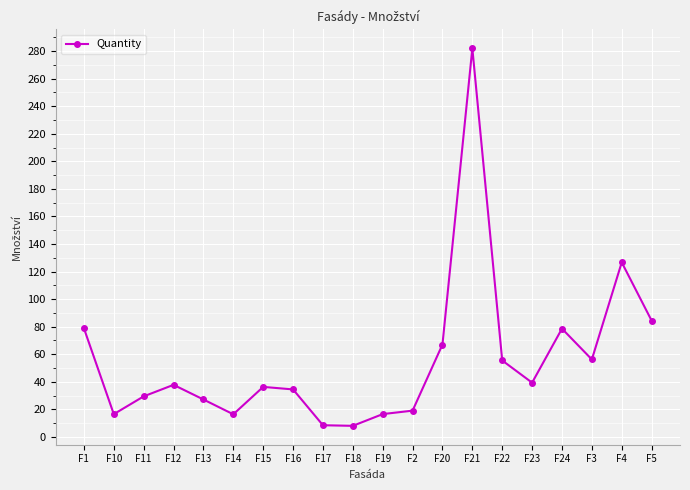

At which category does the chart reach its peak across all series?

F21